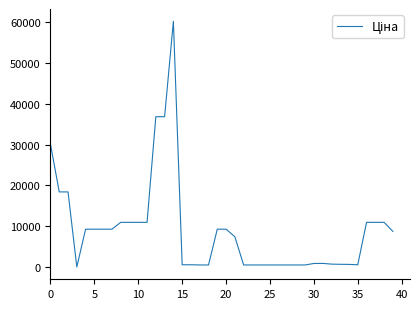

What is the sum of all values?

360474.0